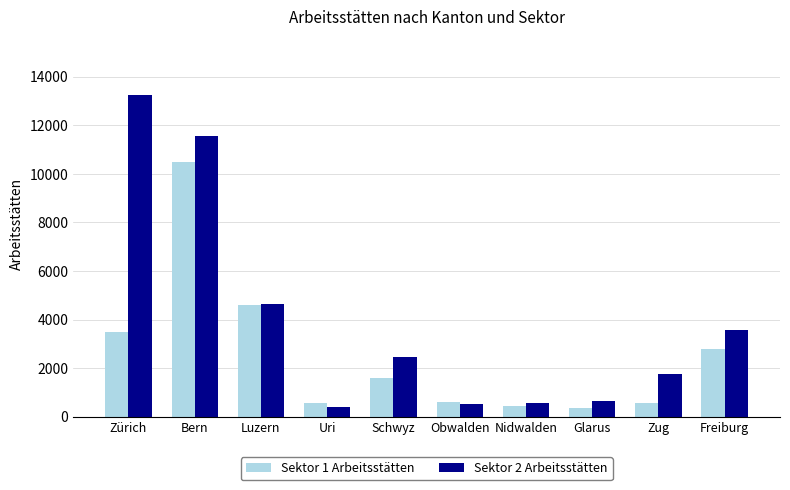

List the series in order of their overall mean, highest first.

Sektor 2 Arbeitsstätten, Sektor 1 Arbeitsstätten